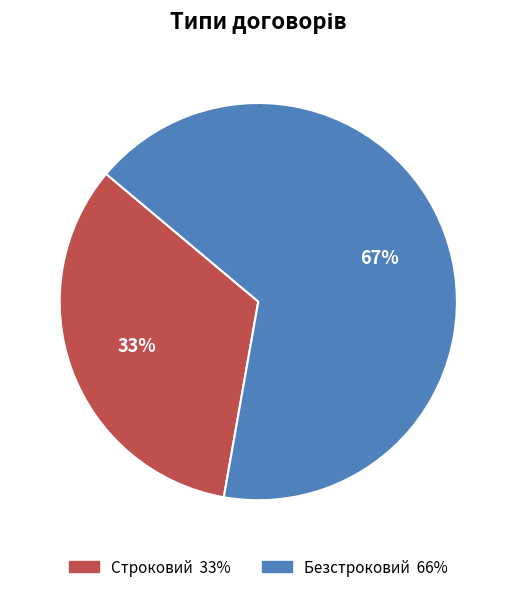

Do Безстроковий and Строковий together represent more than half of the pie?

Yes